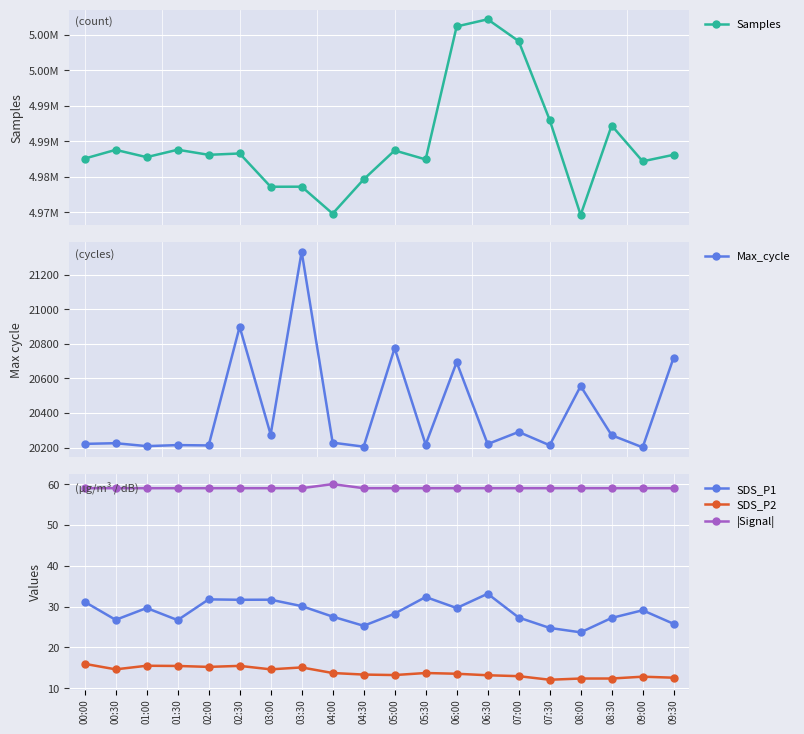

True or false: SDS_P2 and Samples intersect in this chart.

False